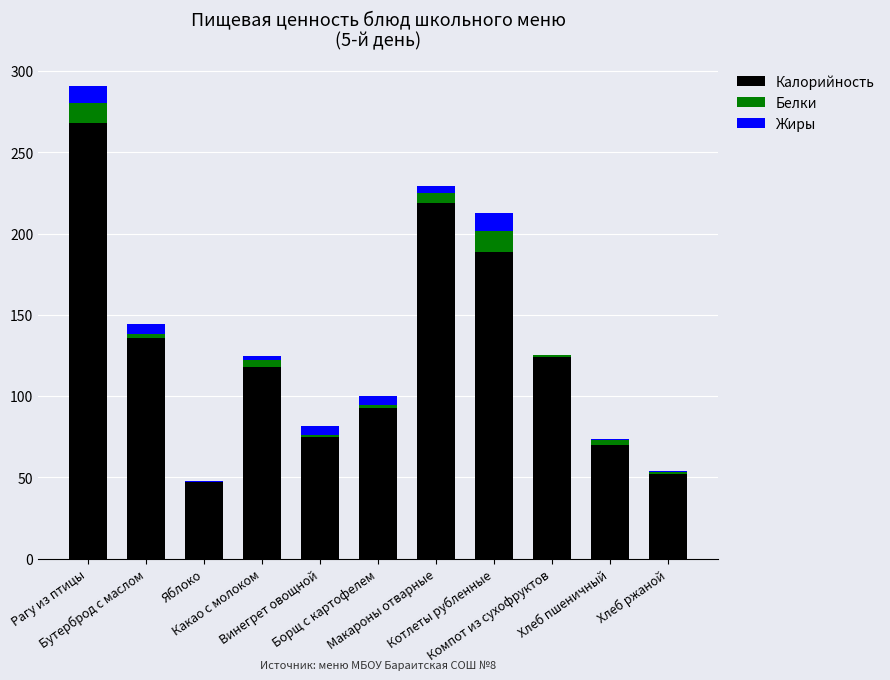

What is the highest value of the Калорийность series?

268.0